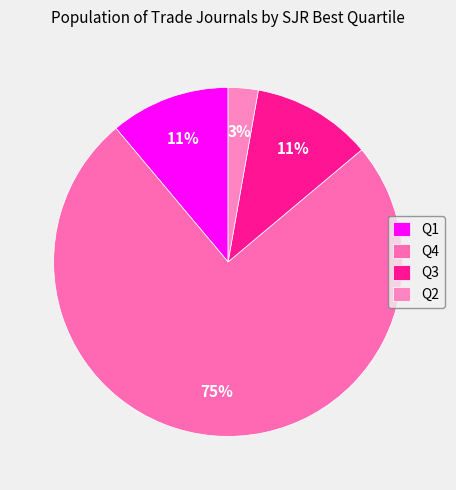

Rank the categories by value from highest to lowest.

Q4, Q1, Q3, Q2